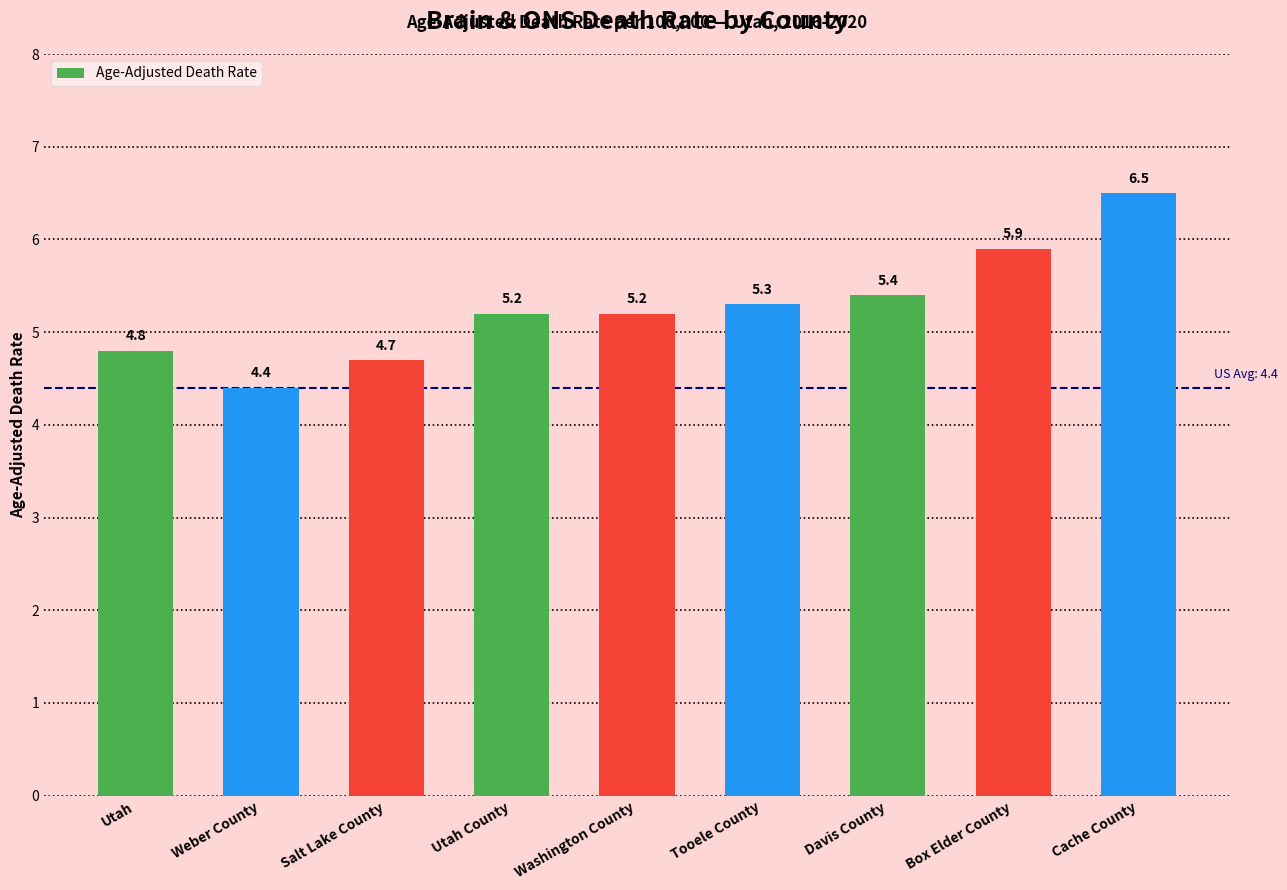

At which category does the chart reach its minimum across all series?

Weber County